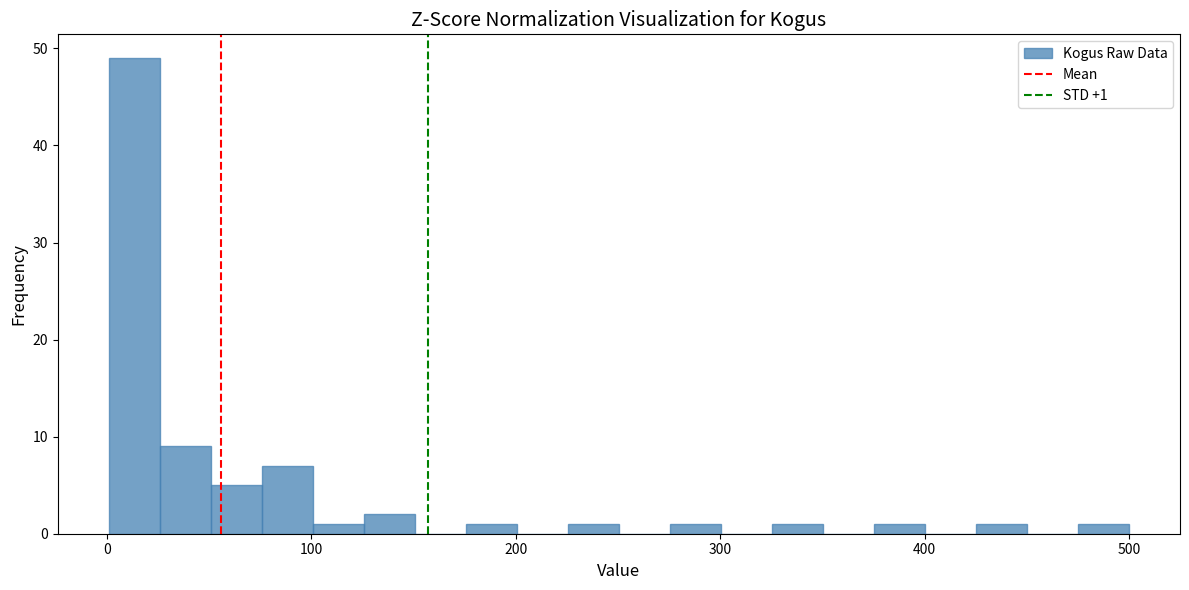

Around what value on the x-axis is the tallest bar? Give the approximate position of its centre, as read against the axis.

10